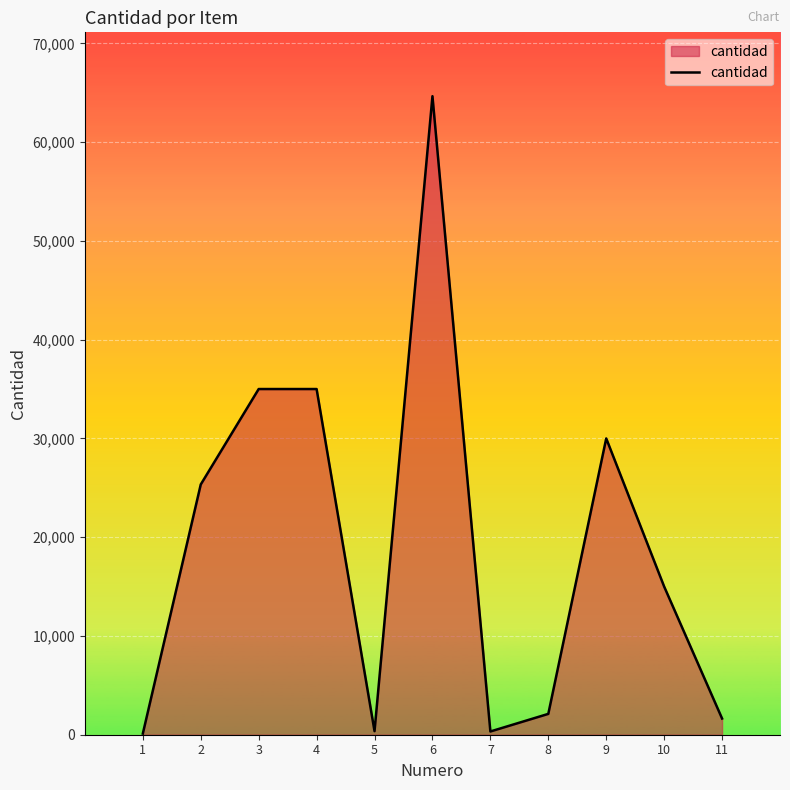

What value does the data have at 1?

115